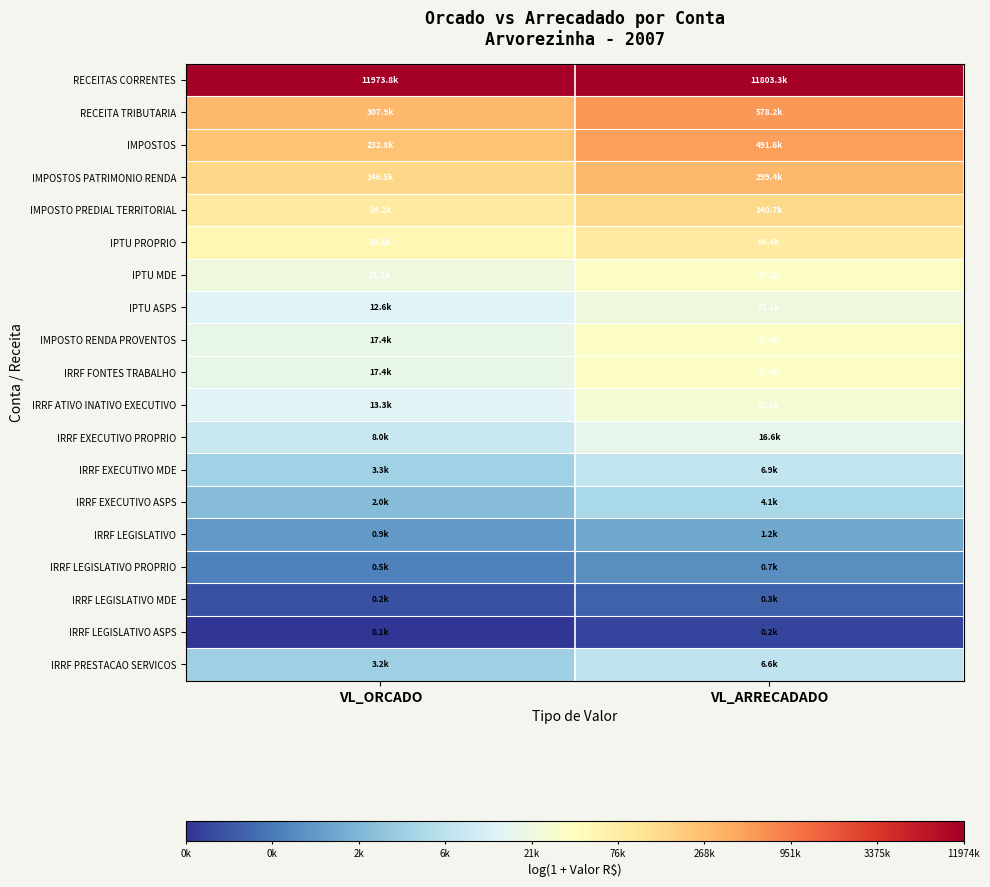

Reading right to left, extract all data points from this chart.

RECEITAS CORRENTES: VL_ARRECADADO=16.3	VL_ORCADO=16.3
RECEITA TRIBUTARIA: VL_ARRECADADO=13.3	VL_ORCADO=12.6
IMPOSTOS: VL_ARRECADADO=13.1	VL_ORCADO=12.4
IMPOSTOS PATRIMONIO RENDA: VL_ARRECADADO=12.6	VL_ORCADO=11.9
IMPOSTO PREDIAL TERRITORIAL: VL_ARRECADADO=11.9	VL_ORCADO=11.3
IPTU PROPRIO: VL_ARRECADADO=11.3	VL_ORCADO=10.8
IPTU MDE: VL_ARRECADADO=10.5	VL_ORCADO=10.0
IPTU ASPS: VL_ARRECADADO=10.0	VL_ORCADO=9.4
IMPOSTO RENDA PROVENTOS: VL_ARRECADADO=10.5	VL_ORCADO=9.8
IRRF FONTES TRABALHO: VL_ARRECADADO=10.5	VL_ORCADO=9.8
IRRF ATIVO INATIVO EXECUTIVO: VL_ARRECADADO=10.2	VL_ORCADO=9.5
IRRF EXECUTIVO PROPRIO: VL_ARRECADADO=9.7	VL_ORCADO=9.0
IRRF EXECUTIVO MDE: VL_ARRECADADO=8.8	VL_ORCADO=8.1
IRRF EXECUTIVO ASPS: VL_ARRECADADO=8.3	VL_ORCADO=7.6
IRRF LEGISLATIVO: VL_ARRECADADO=7.1	VL_ORCADO=6.8
IRRF LEGISLATIVO PROPRIO: VL_ARRECADADO=6.6	VL_ORCADO=6.3
IRRF LEGISLATIVO MDE: VL_ARRECADADO=5.7	VL_ORCADO=5.4
IRRF LEGISLATIVO ASPS: VL_ARRECADADO=5.2	VL_ORCADO=4.9
IRRF PRESTACAO SERVICOS: VL_ARRECADADO=8.8	VL_ORCADO=8.1